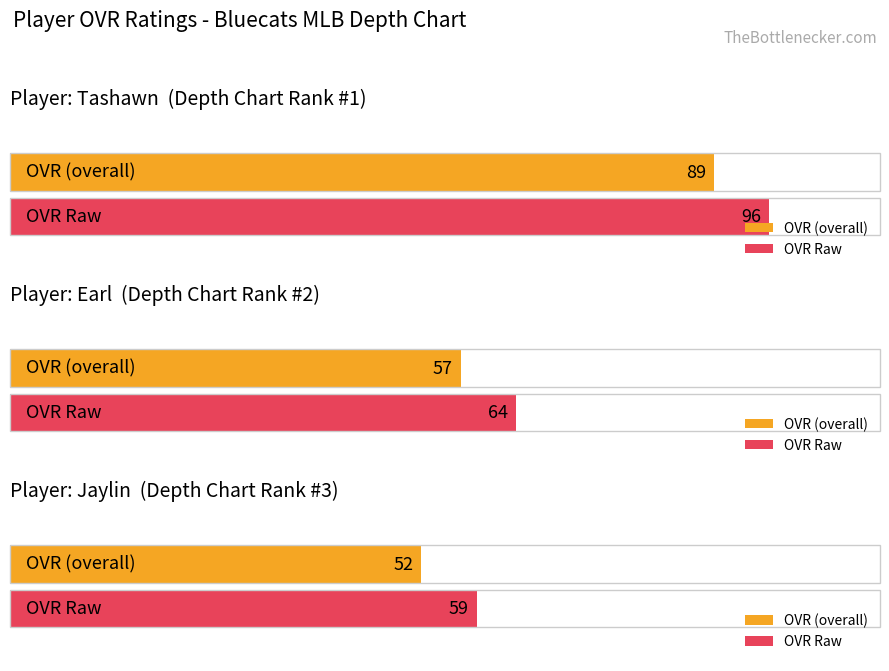

At which label is ovr closest to 70?

Earl